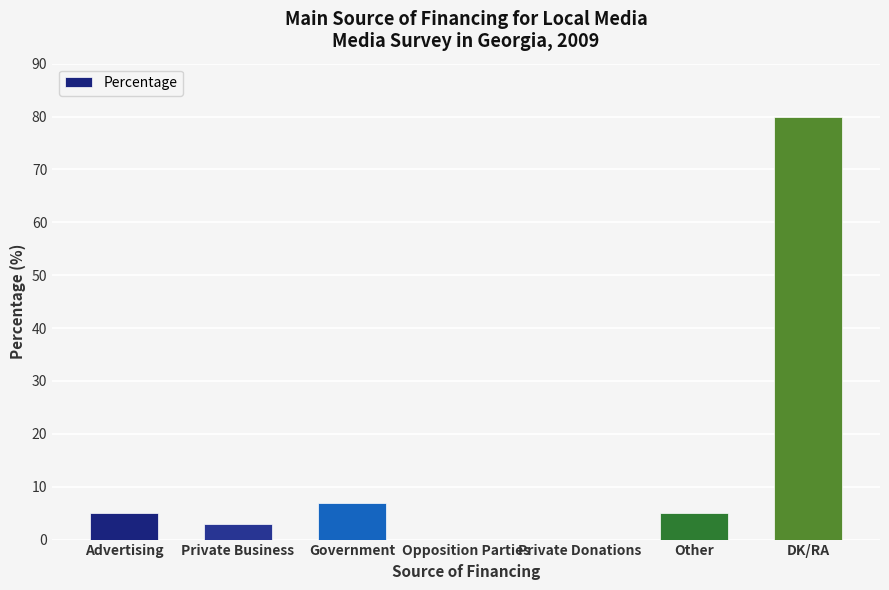

Reading left to right, extract all data points from this chart.

5	3	7	0	0	5	80